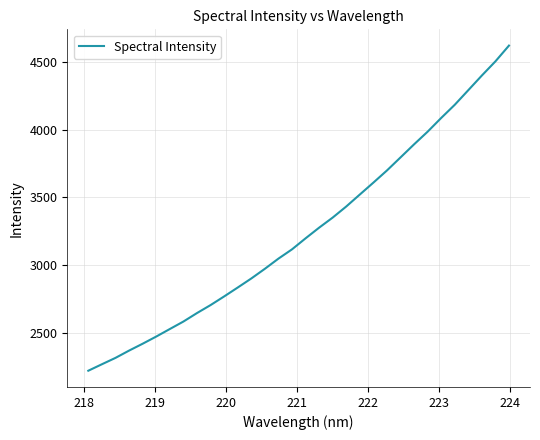

Does the chart display data point markers on the line(s)?

No